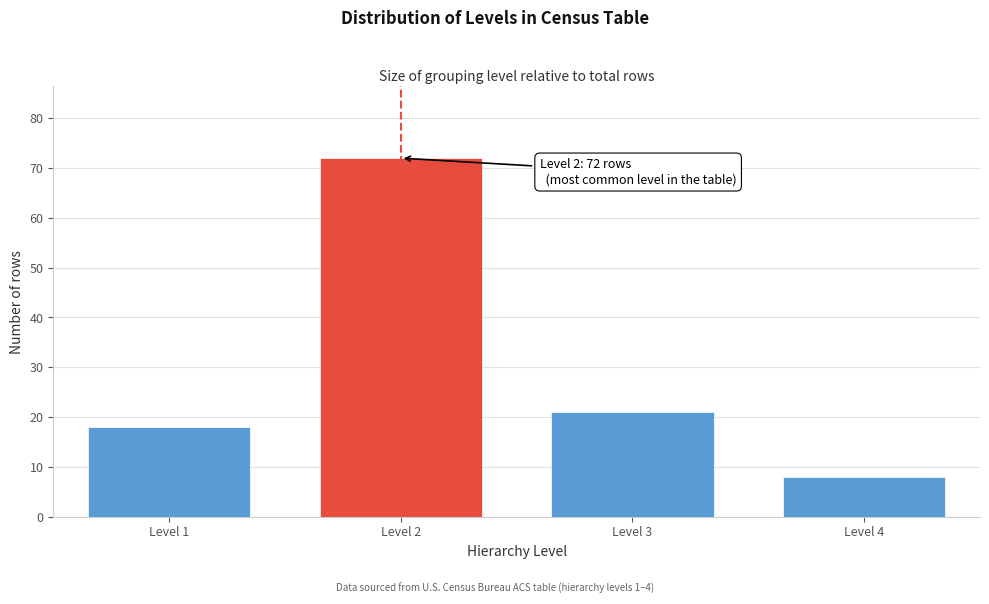

Reading right to left, extract all data points from this chart.

Level 4=8	Level 3=21	Level 2=72	Level 1=18